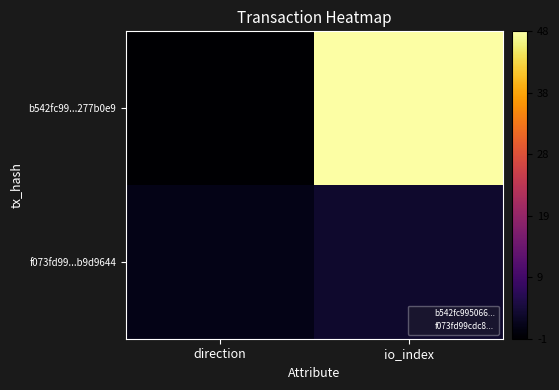

What is the difference between the highest and lowest values at io_index?

45